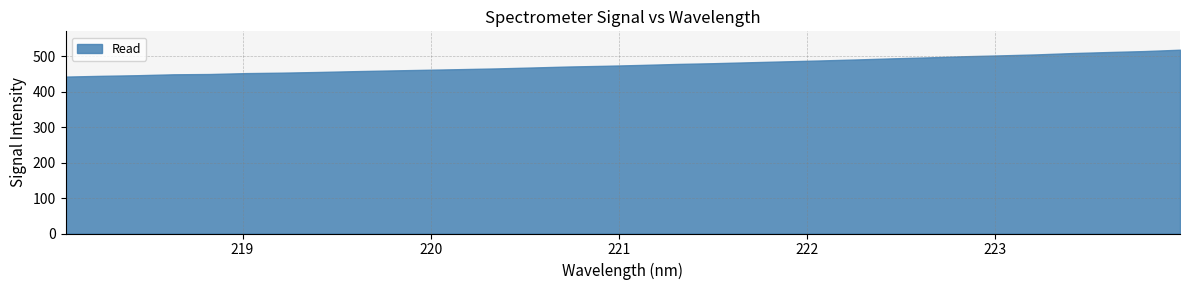

How many data points does each series have?

32